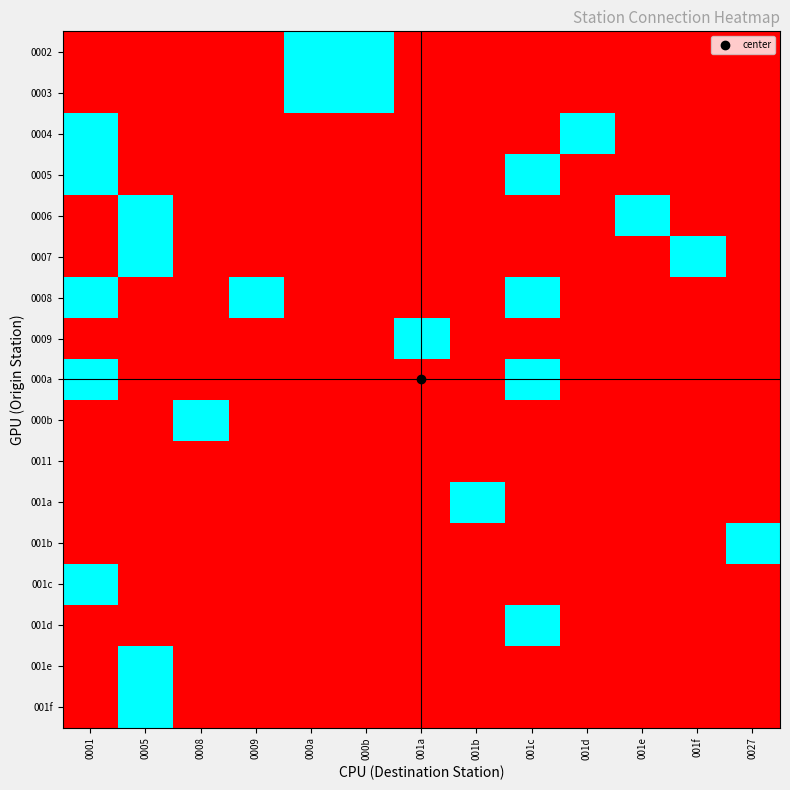

Reading left to right, what are all the values shown in this chart?

0002: 0001=0	0005=0	0008=0	0009=0	000a=1	000b=1	001a=0	001b=0	001c=0	001d=0	001e=0	001f=0	0027=0
0003: 0001=0	0005=0	0008=0	0009=0	000a=1	000b=1	001a=0	001b=0	001c=0	001d=0	001e=0	001f=0	0027=0
0004: 0001=1	0005=0	0008=0	0009=0	000a=0	000b=0	001a=0	001b=0	001c=0	001d=1	001e=0	001f=0	0027=0
0005: 0001=1	0005=0	0008=0	0009=0	000a=0	000b=0	001a=0	001b=0	001c=1	001d=0	001e=0	001f=0	0027=0
0006: 0001=0	0005=1	0008=0	0009=0	000a=0	000b=0	001a=0	001b=0	001c=0	001d=0	001e=1	001f=0	0027=0
0007: 0001=0	0005=1	0008=0	0009=0	000a=0	000b=0	001a=0	001b=0	001c=0	001d=0	001e=0	001f=1	0027=0
0008: 0001=1	0005=0	0008=0	0009=1	000a=0	000b=0	001a=0	001b=0	001c=1	001d=0	001e=0	001f=0	0027=0
0009: 0001=0	0005=0	0008=0	0009=0	000a=0	000b=0	001a=1	001b=0	001c=0	001d=0	001e=0	001f=0	0027=0
000a: 0001=1	0005=0	0008=0	0009=0	000a=0	000b=0	001a=0	001b=0	001c=1	001d=0	001e=0	001f=0	0027=0
000b: 0001=0	0005=0	0008=1	0009=0	000a=0	000b=0	001a=0	001b=0	001c=0	001d=0	001e=0	001f=0	0027=0
0011: 0001=0	0005=0	0008=0	0009=0	000a=0	000b=0	001a=0	001b=0	001c=0	001d=0	001e=0	001f=0	0027=0
001a: 0001=0	0005=0	0008=0	0009=0	000a=0	000b=0	001a=0	001b=1	001c=0	001d=0	001e=0	001f=0	0027=0
001b: 0001=0	0005=0	0008=0	0009=0	000a=0	000b=0	001a=0	001b=0	001c=0	001d=0	001e=0	001f=0	0027=1
001c: 0001=1	0005=0	0008=0	0009=0	000a=0	000b=0	001a=0	001b=0	001c=0	001d=0	001e=0	001f=0	0027=0
001d: 0001=0	0005=0	0008=0	0009=0	000a=0	000b=0	001a=0	001b=0	001c=1	001d=0	001e=0	001f=0	0027=0
001e: 0001=0	0005=1	0008=0	0009=0	000a=0	000b=0	001a=0	001b=0	001c=0	001d=0	001e=0	001f=0	0027=0
001f: 0001=0	0005=1	0008=0	0009=0	000a=0	000b=0	001a=0	001b=0	001c=0	001d=0	001e=0	001f=0	0027=0